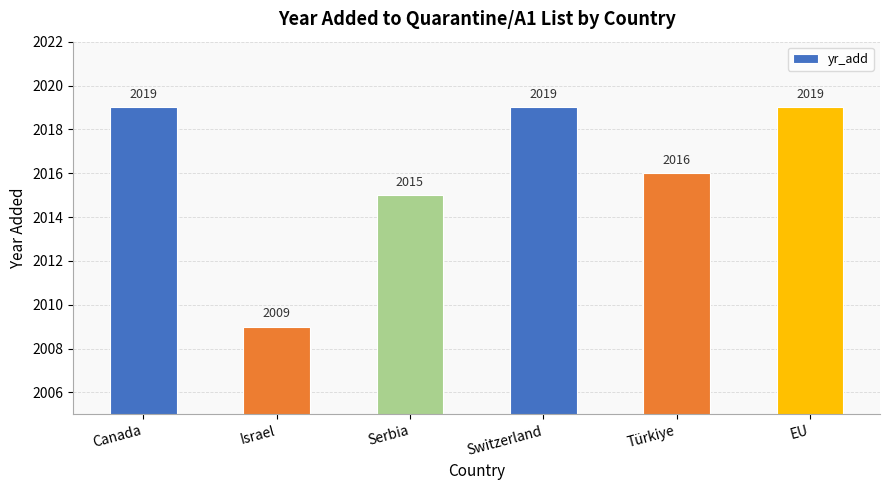

True or false: the data shows 3445 at Canada.

False